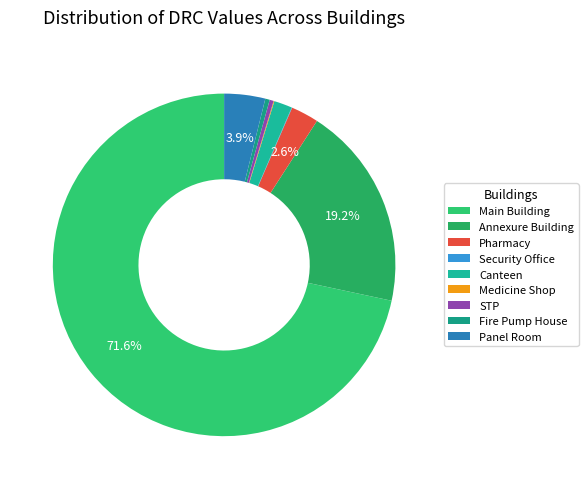

How many slices are in this pie chart?

9